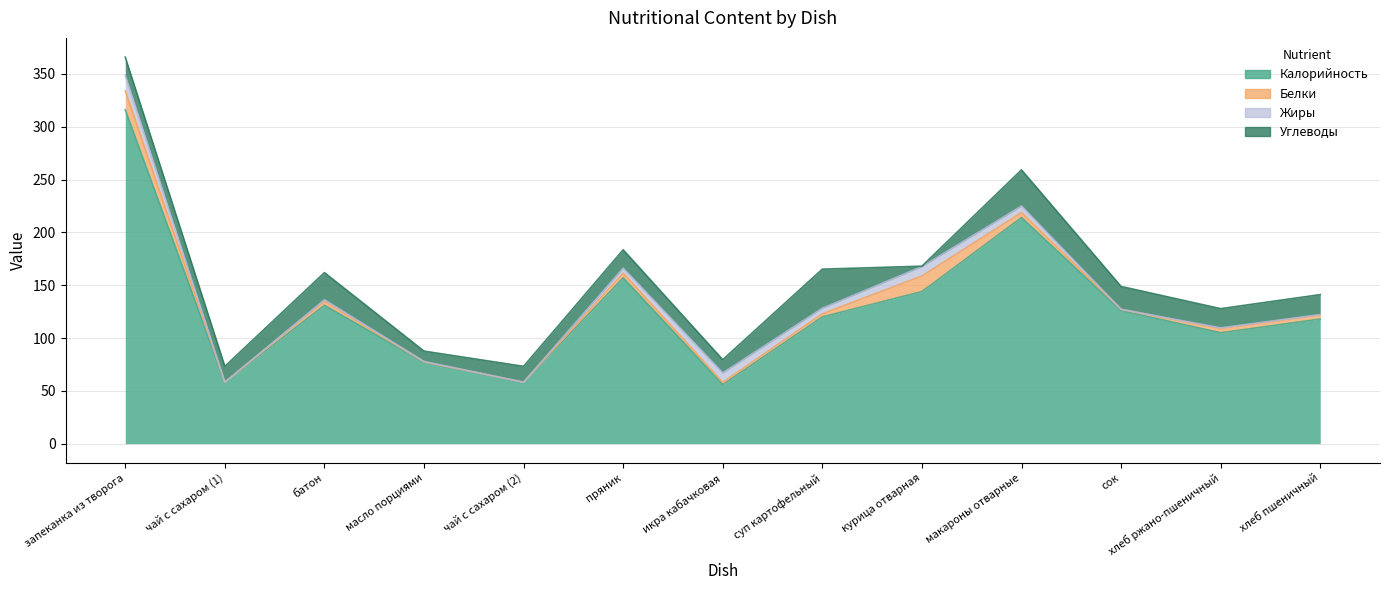

True or false: Белки and Калорийность cross at least once.

False